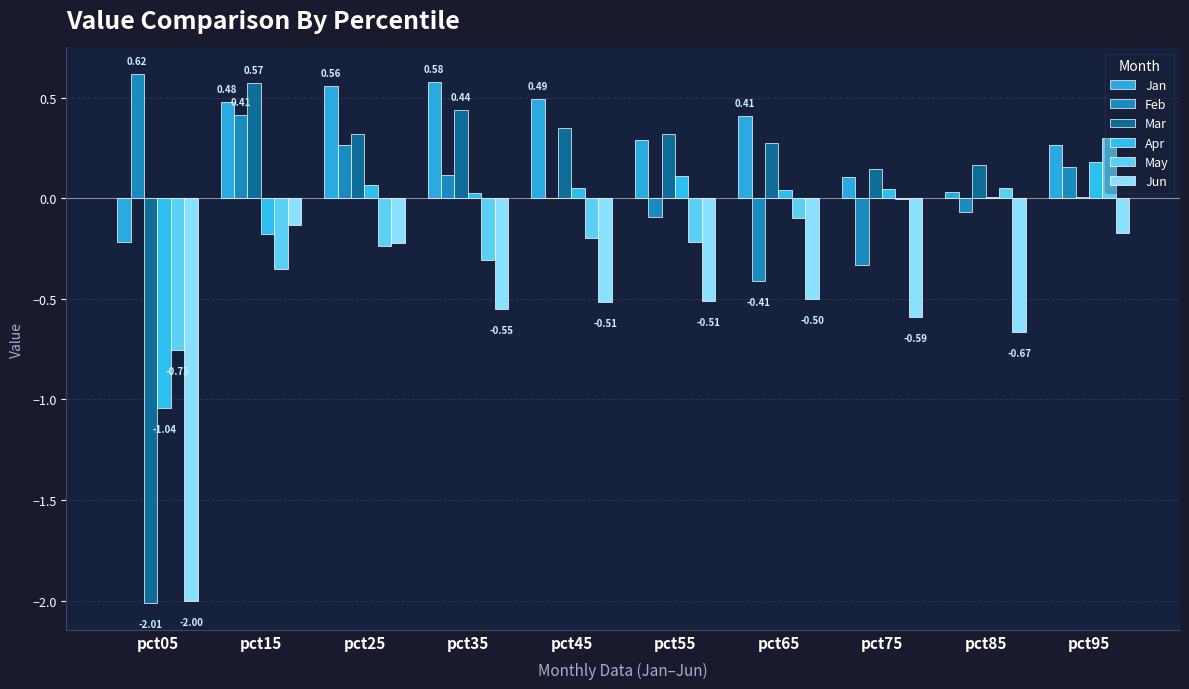

How many groups of bars are there?

10